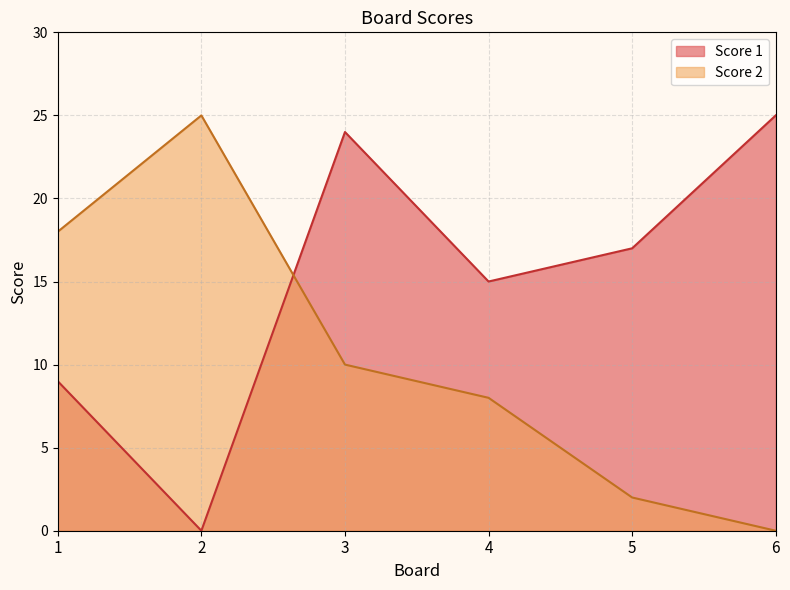

At 1, list the series in order from largest to smallest.

Score 2, Score 1